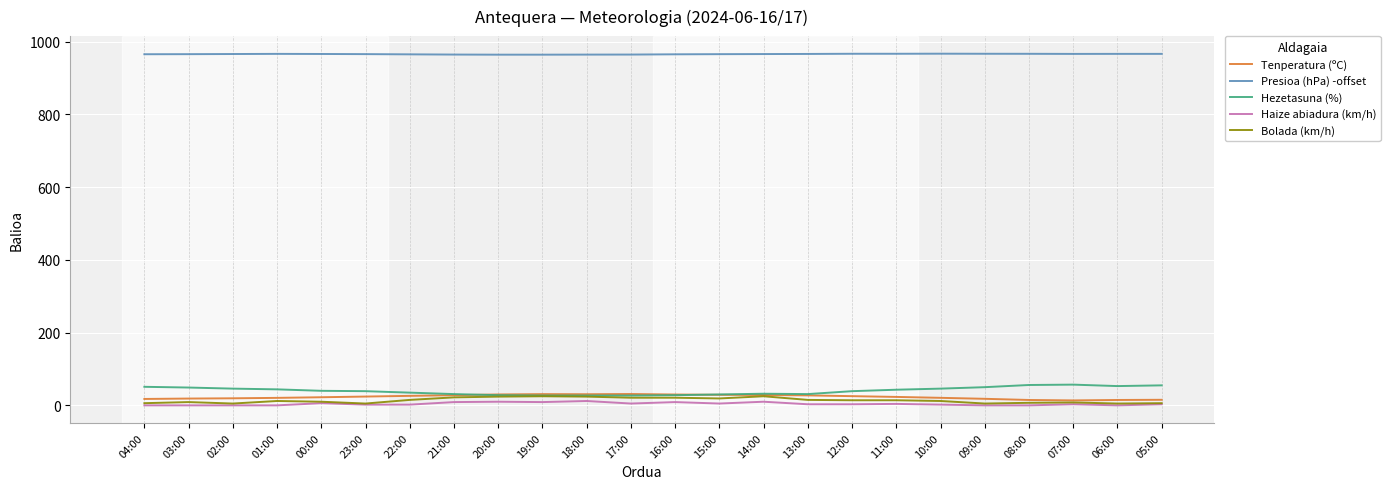

What is the difference between the Presioa (hPa) -offset values at 17:00 and 02:00?

1.5